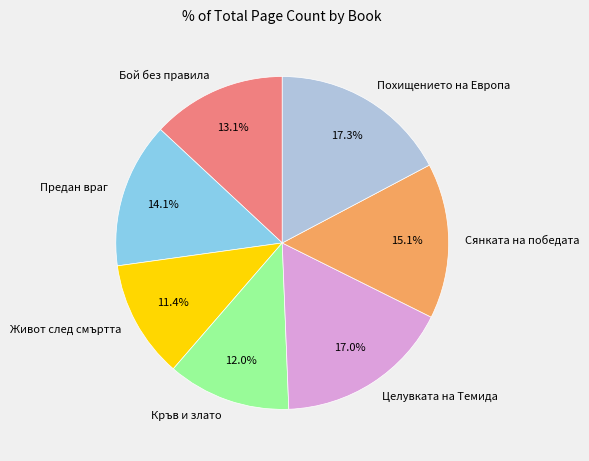

True or false: Похищението на Европа accounts for 17% of the total.

True